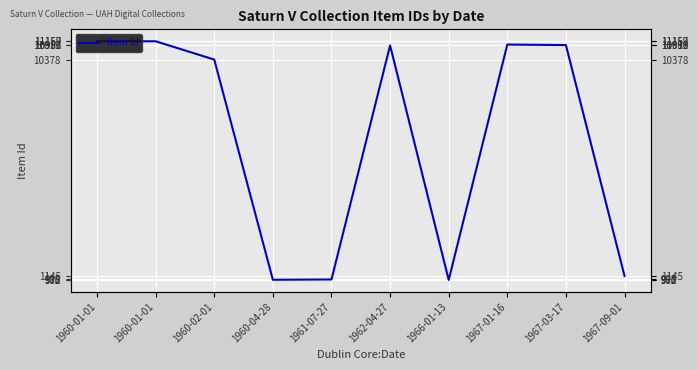

How many lines are shown in the chart?

1